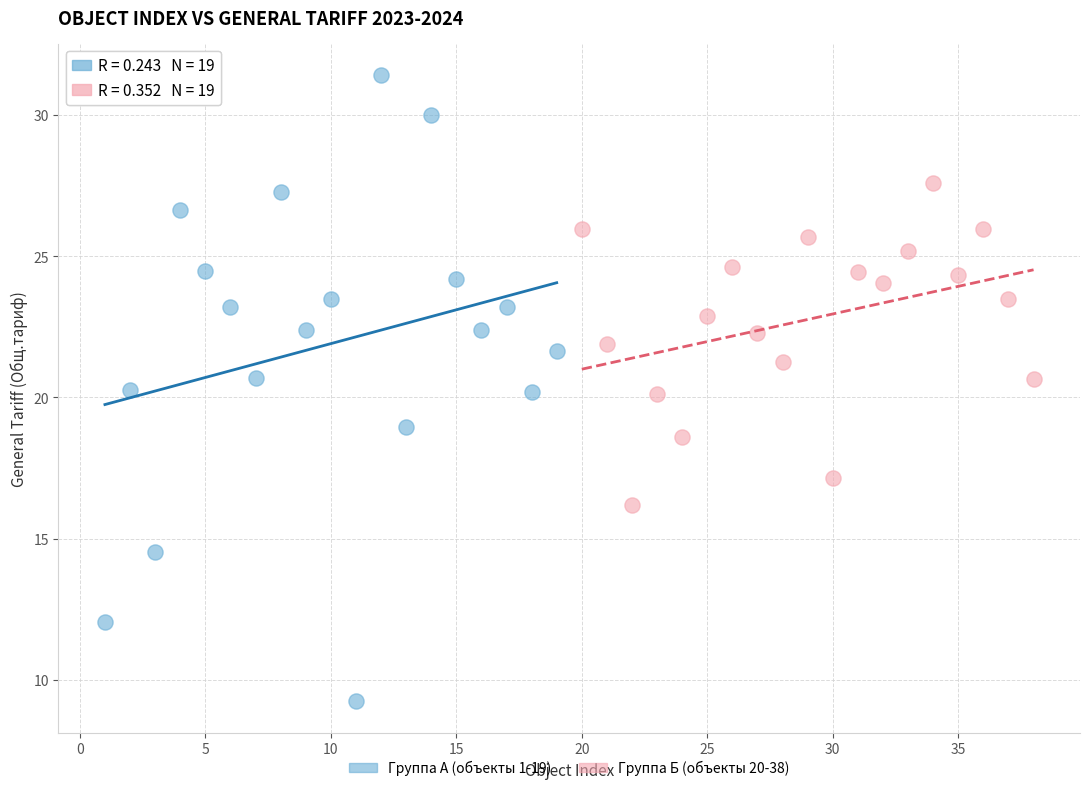

Which series contains the highest Y value?

Группа А (объекты 1-19)